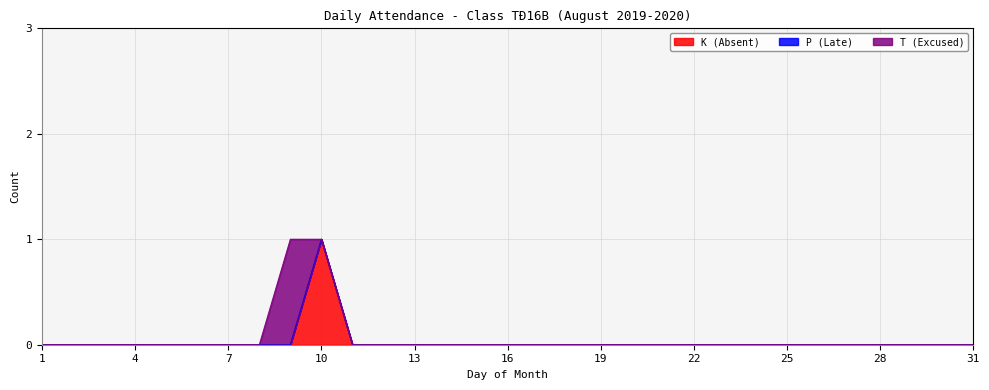

Reading left to right, list all the values displayed in this chart.

K (Absent): 0	0	0	0	0	0	0	0	0	1	0	0	0	0	0	0	0	0	0	0	0	0	0	0	0	0	0	0	0	0	0
P (Late): 0	0	0	0	0	0	0	0	0	0	0	0	0	0	0	0	0	0	0	0	0	0	0	0	0	0	0	0	0	0	0
T (Excused): 0	0	0	0	0	0	0	0	1	0	0	0	0	0	0	0	0	0	0	0	0	0	0	0	0	0	0	0	0	0	0